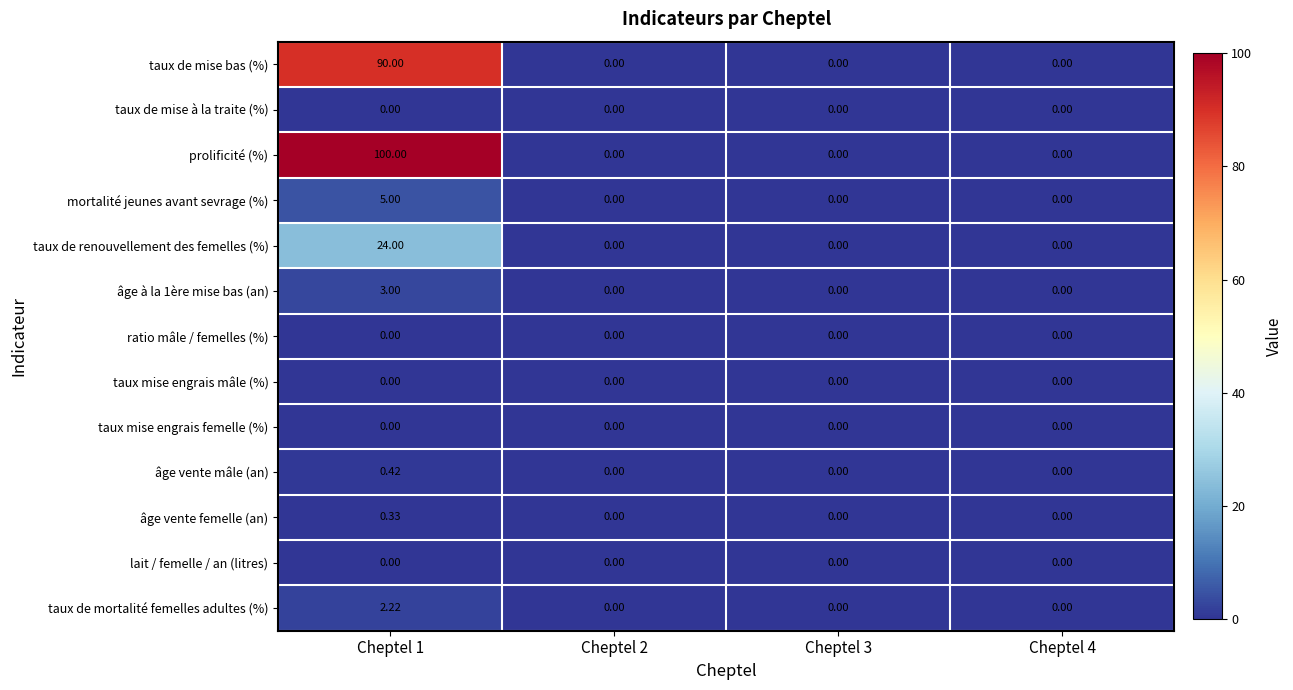

Which series has the widest spread of values?

prolificité (%)